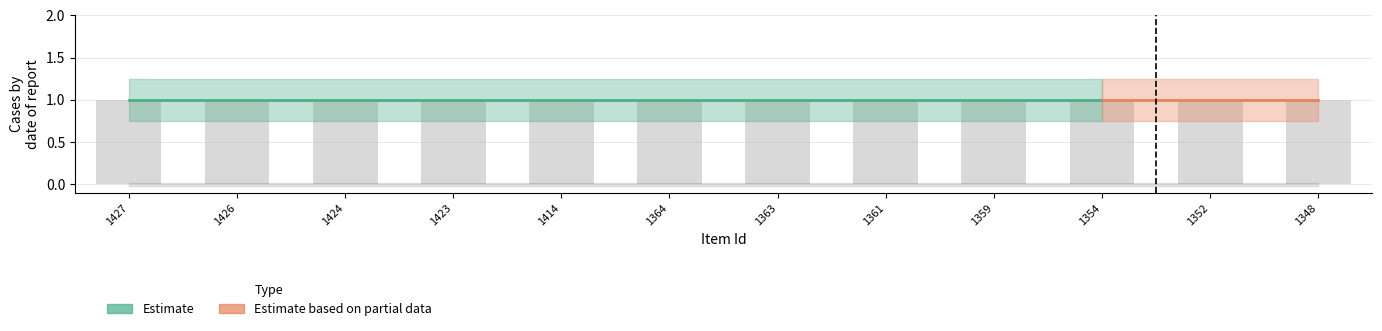

The public series shows 0 at 1364. True or false?

False